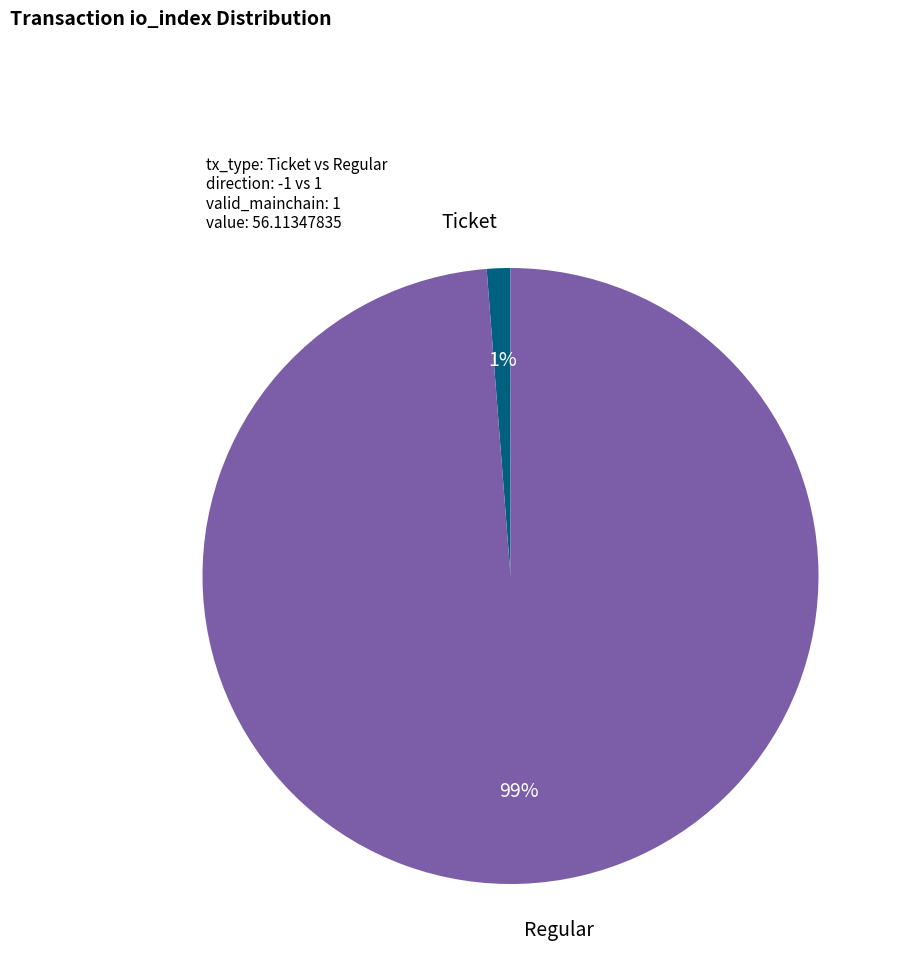

Does any single category account for the majority?

Yes